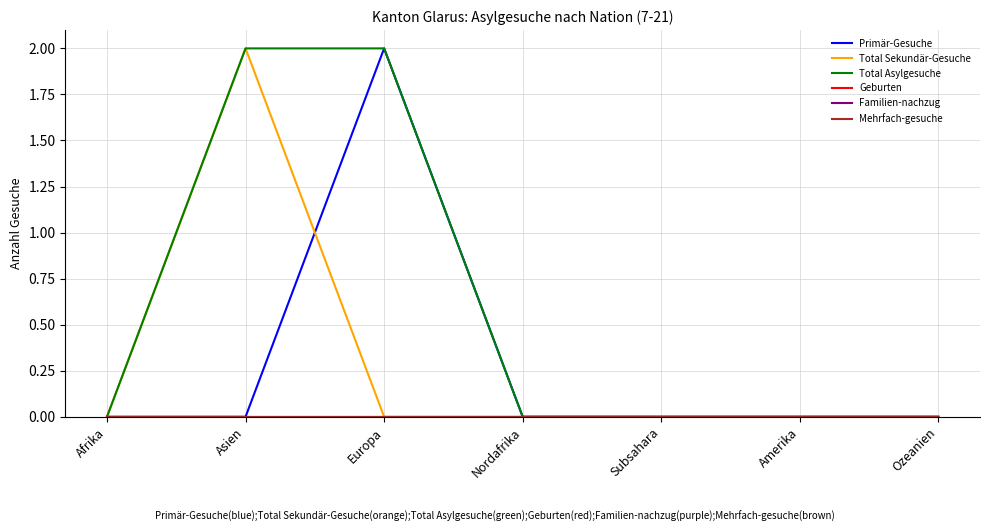

At how many categories does at least one series exceed 0?

2